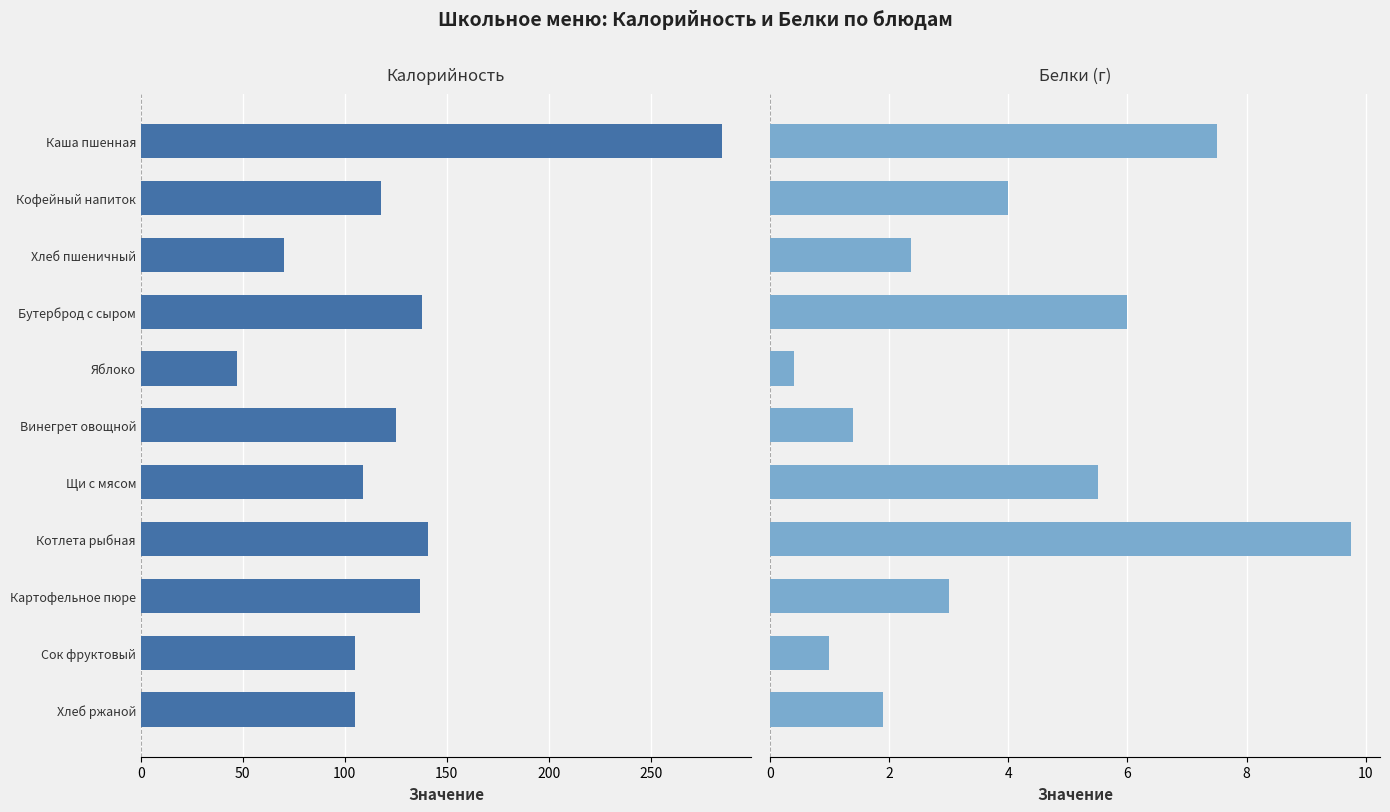

What is the difference between the highest and lowest values at Хлеб пшеничный?

67.7